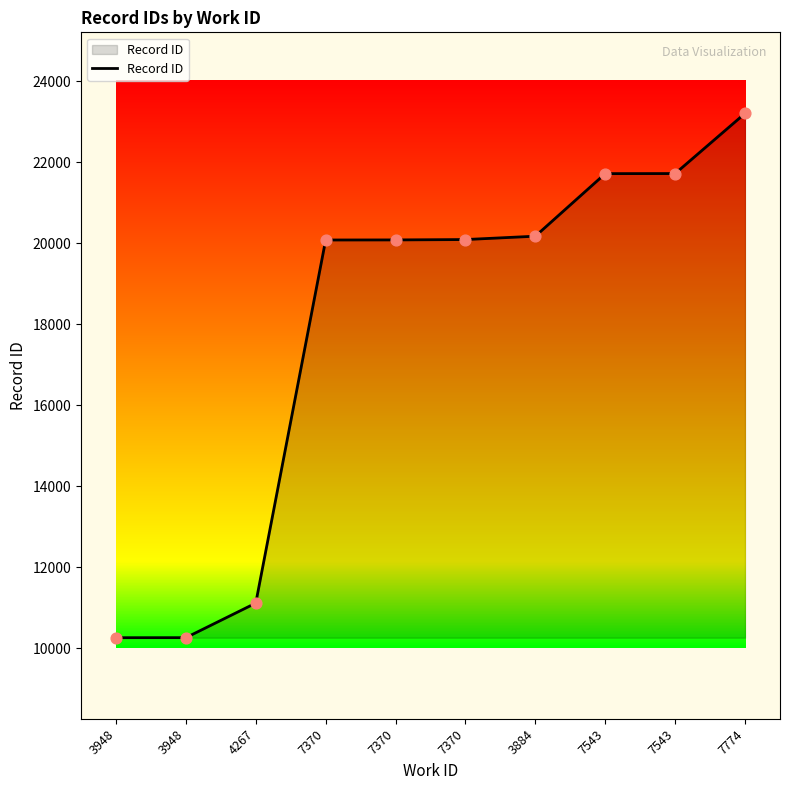

What is the change in value from 3948 to 7370?

+9817